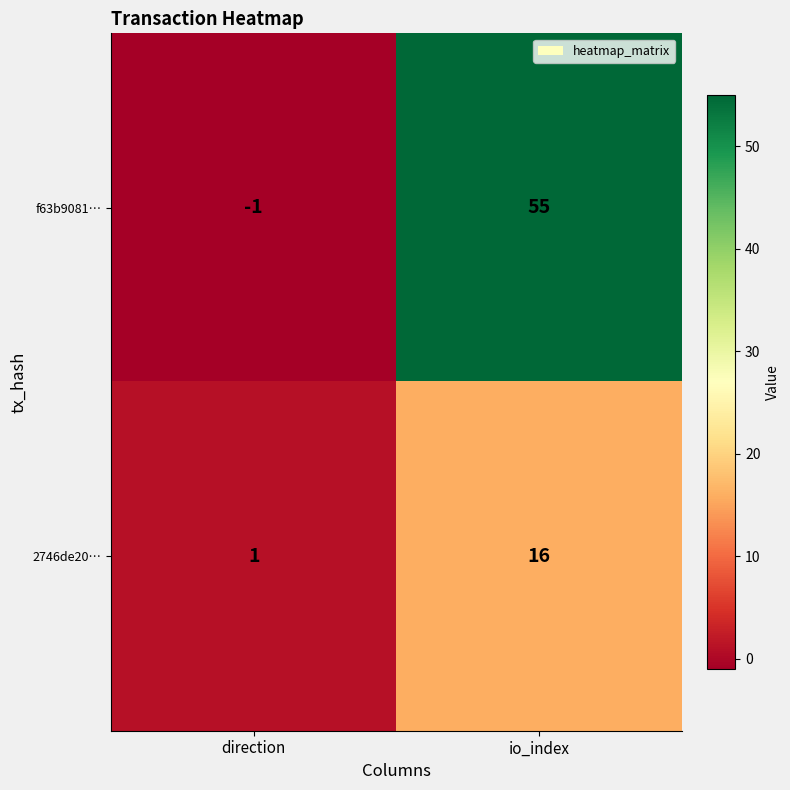

Rank the series by their maximum value, from lowest to highest.

2746de20…, f63b9081…